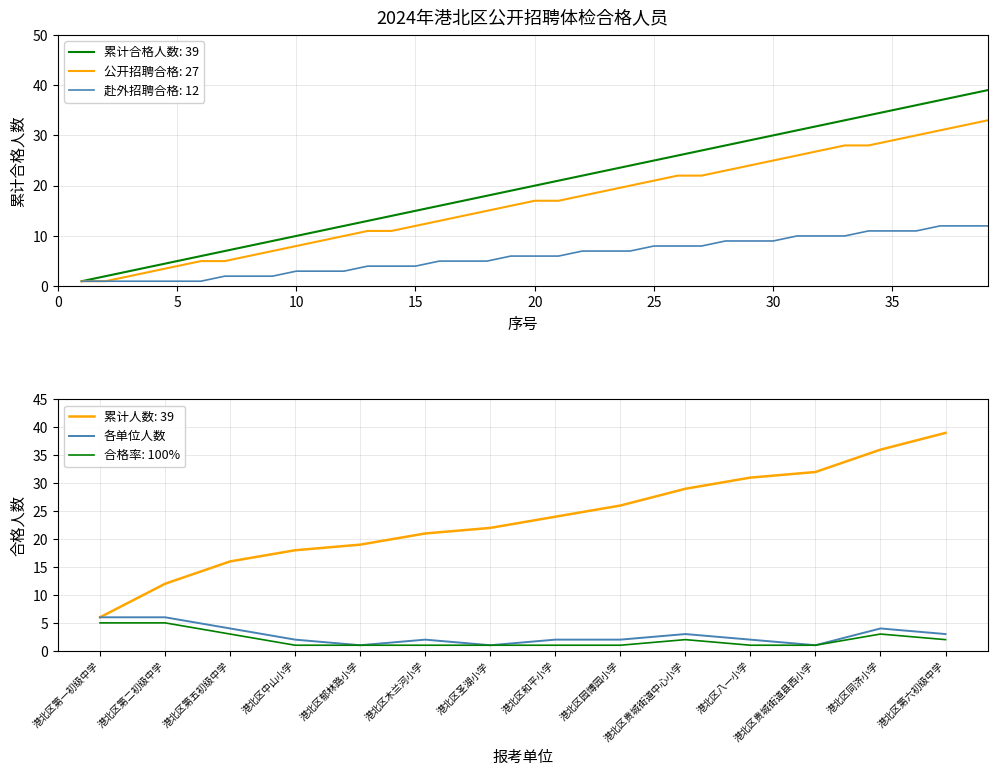

True or false: the data has more than 2 interior local peaks.

True